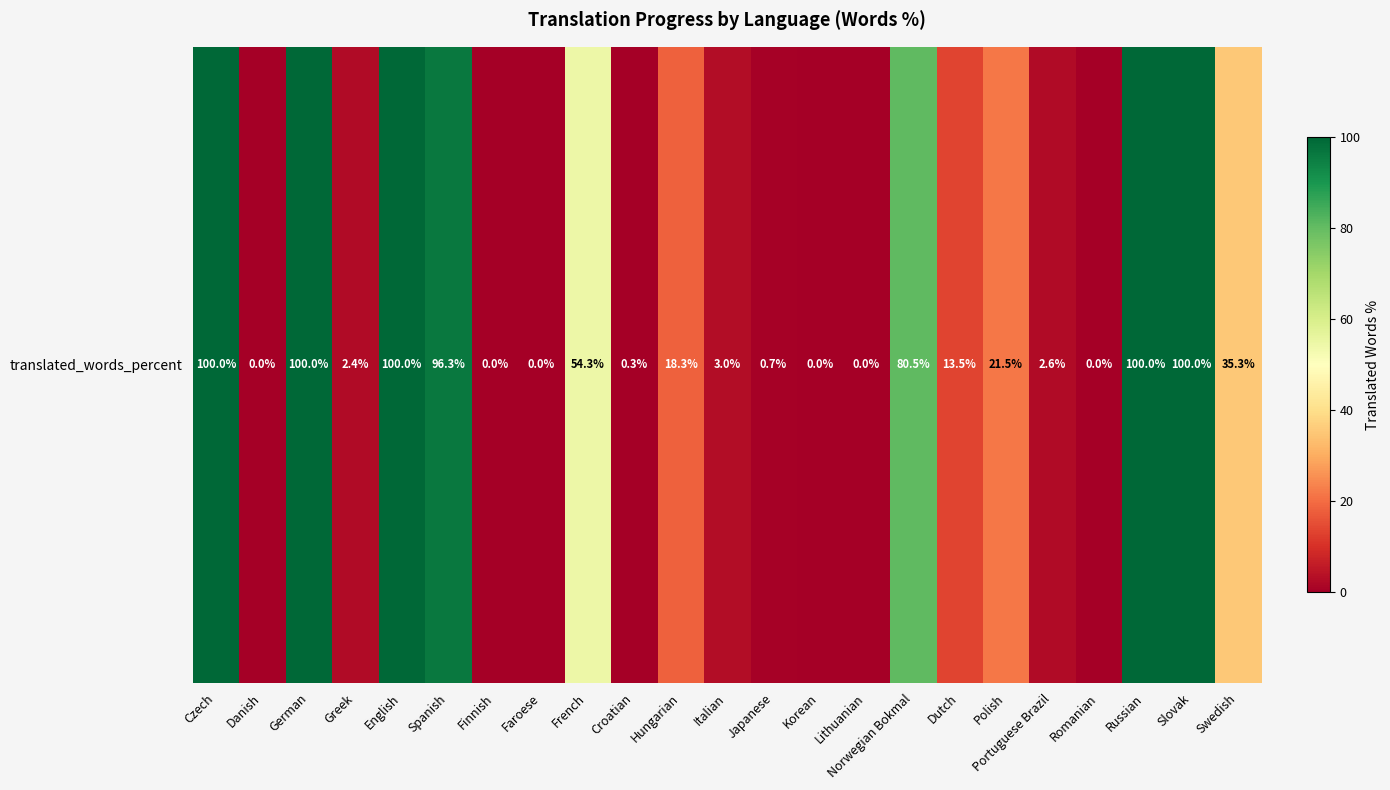

What is the maximum value shown in the chart?

100.0